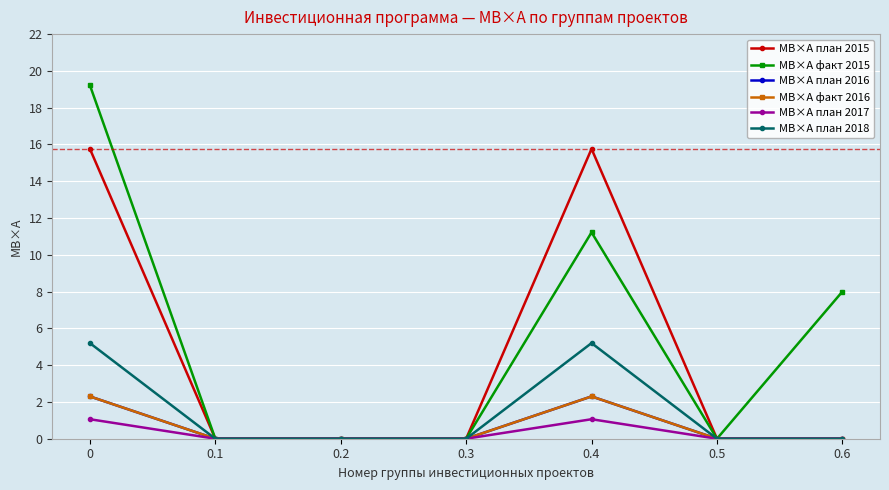

Does the chart have visible grid lines?

Yes